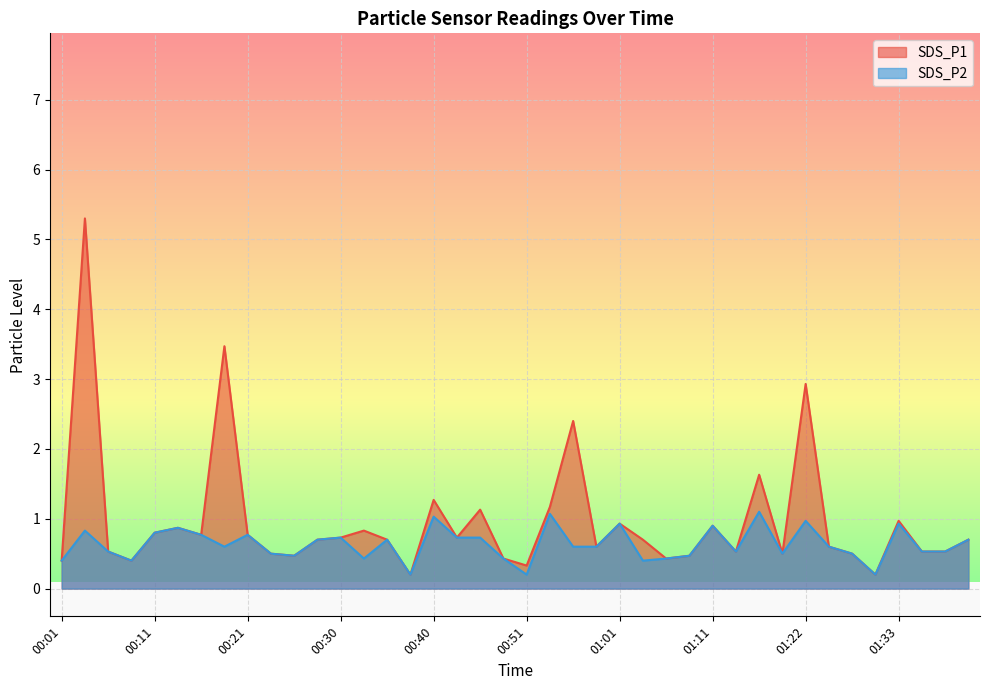

Reading left to right, transcribe all the data shown in this chart.

SDS_P1: 00:01=0.4	00:03=5.3	00:06=0.5	00:08=0.4	00:11=0.8	00:13=0.9	00:16=0.8	00:18=3.5	00:21=0.8	00:23=0.5	00:25=0.5	00:28=0.7	00:30=0.7	00:33=0.8	00:35=0.7	00:38=0.2	00:40=1.3	00:43=0.7	00:45=1.1	00:48=0.4	00:51=0.3	00:53=1.2	00:56=2.4	00:58=0.6	01:01=0.9	01:04=0.7	01:06=0.4	01:09=0.5	01:11=0.9	01:14=0.5	01:17=1.6	01:20=0.5	01:22=2.9	01:25=0.6	01:28=0.5	01:31=0.2	01:33=1.0	01:36=0.5	01:38=0.5	01:41=0.7
SDS_P2: 00:01=0.4	00:03=0.8	00:06=0.5	00:08=0.4	00:11=0.8	00:13=0.9	00:16=0.8	00:18=0.6	00:21=0.8	00:23=0.5	00:25=0.5	00:28=0.7	00:30=0.7	00:33=0.4	00:35=0.7	00:38=0.2	00:40=1.0	00:43=0.7	00:45=0.7	00:48=0.4	00:51=0.2	00:53=1.1	00:56=0.6	00:58=0.6	01:01=0.9	01:04=0.4	01:06=0.4	01:09=0.5	01:11=0.9	01:14=0.5	01:17=1.1	01:20=0.5	01:22=1.0	01:25=0.6	01:28=0.5	01:31=0.2	01:33=0.9	01:36=0.5	01:38=0.5	01:41=0.7